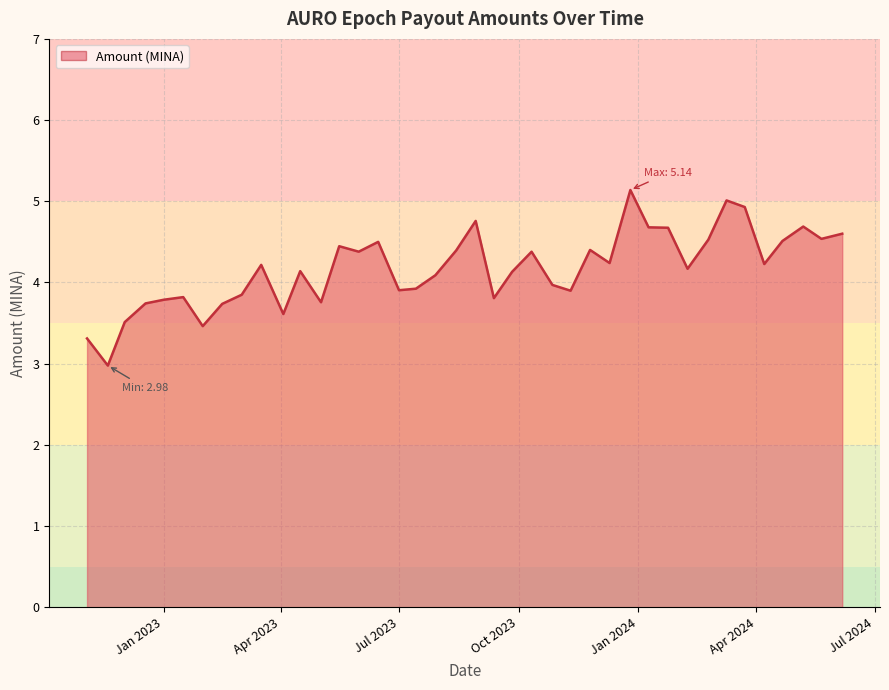

What is the maximum value shown in the chart?

5.1